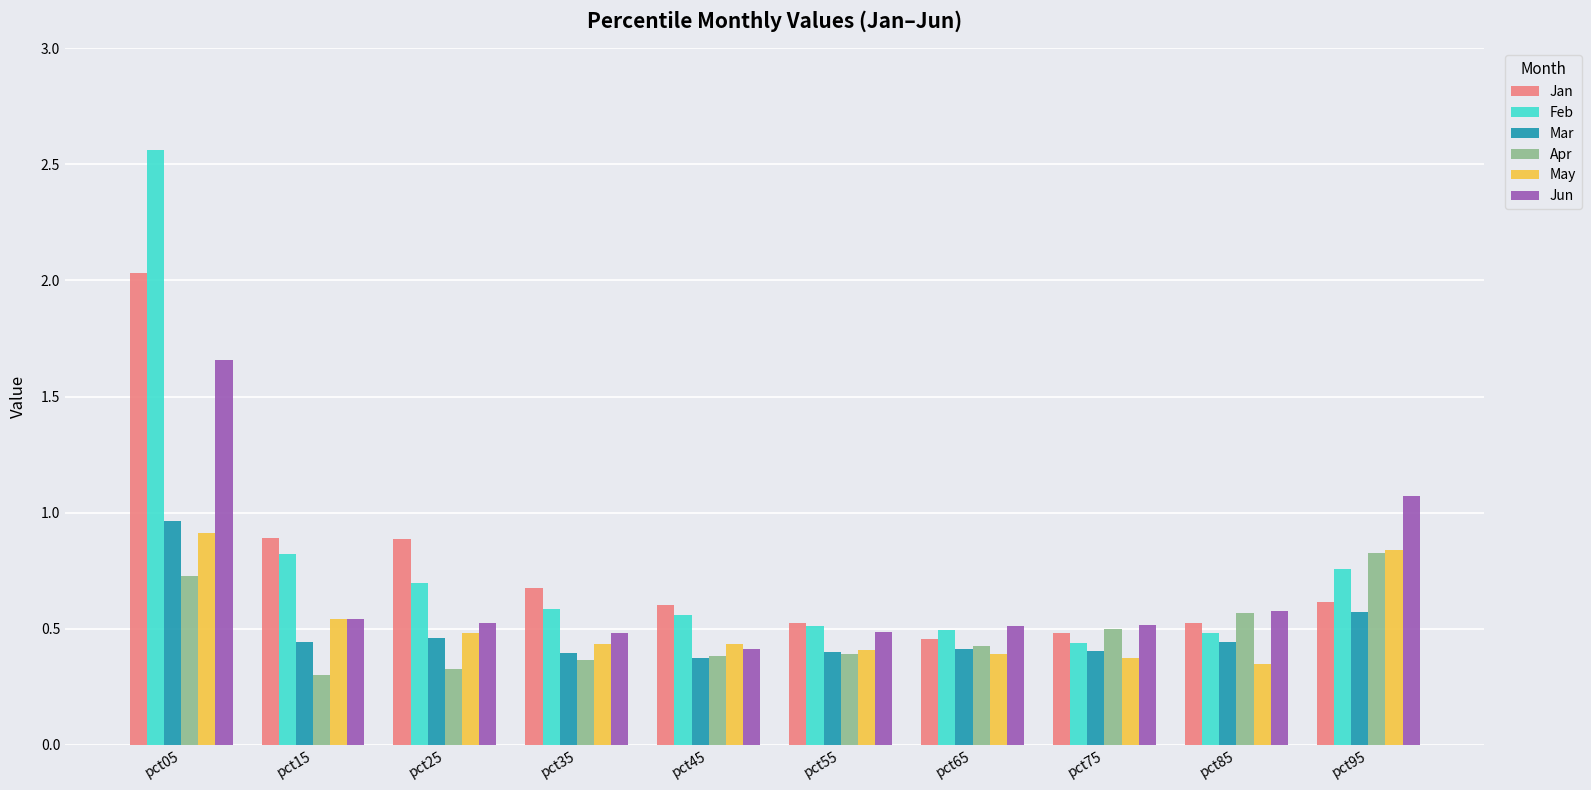

At which label does Jan reach its peak?

pct05